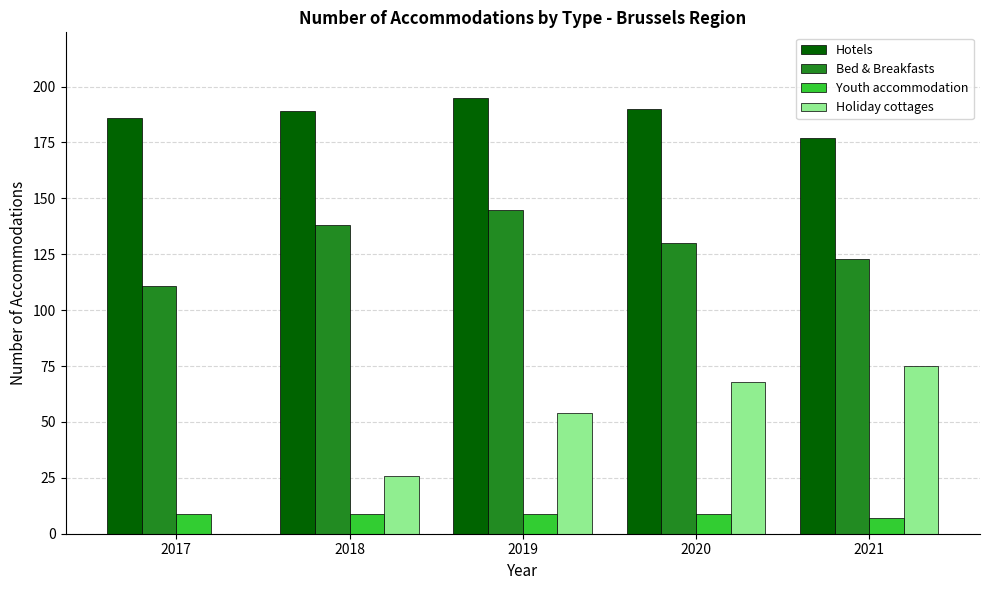

Read the Bed & Breakfasts value at 2020.

130